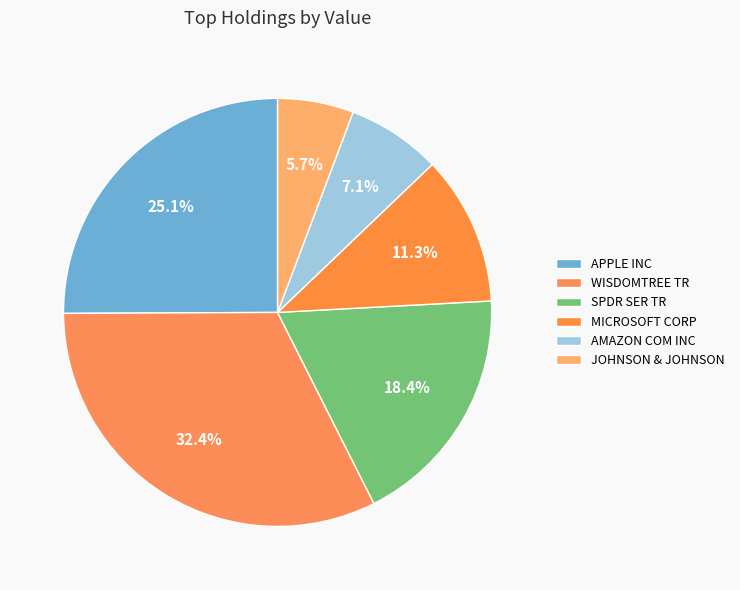

How many slices are in this pie chart?

6